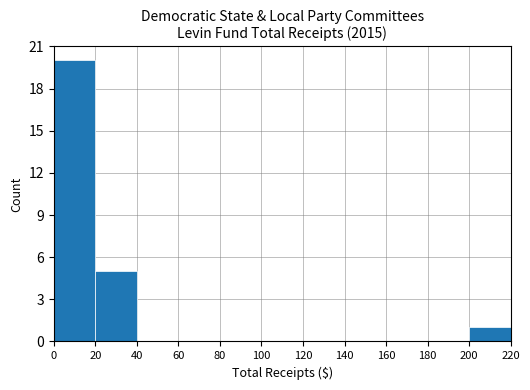

Are the bars horizontal?

No